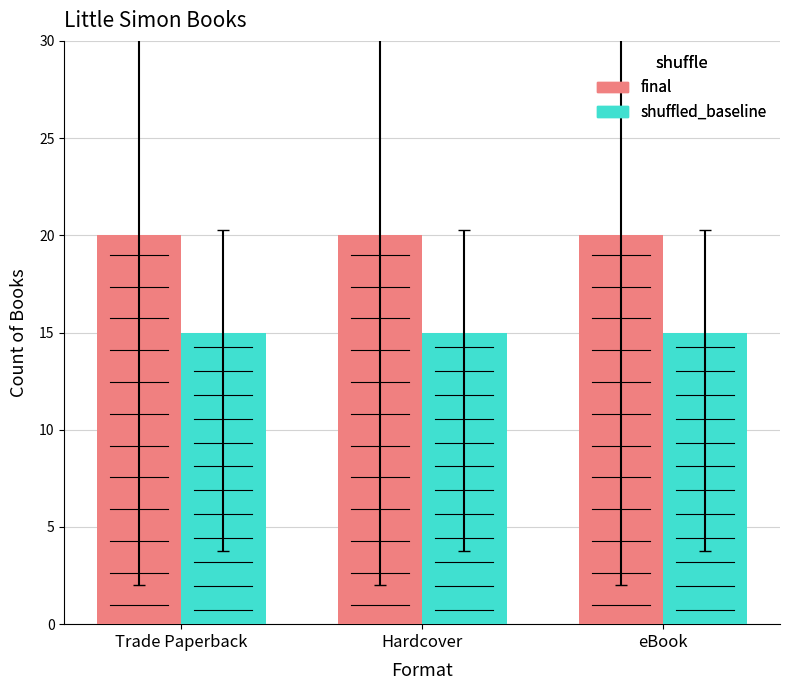

At which label does final reach its minimum?

Trade Paperback